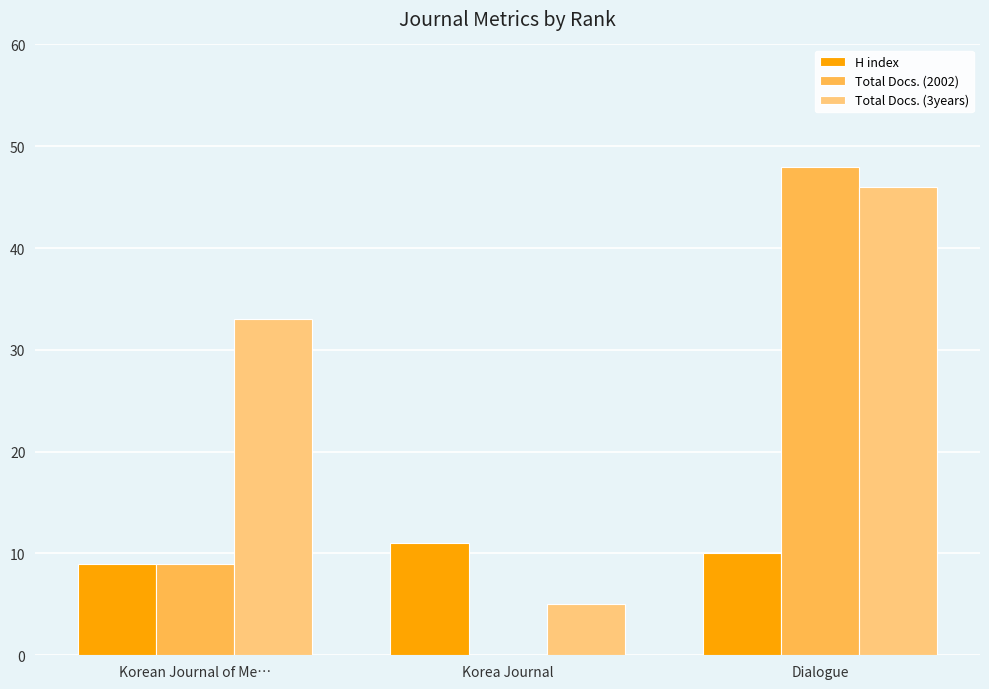

Read the Total Docs. (3years) value at Korean Journal of Me….

33